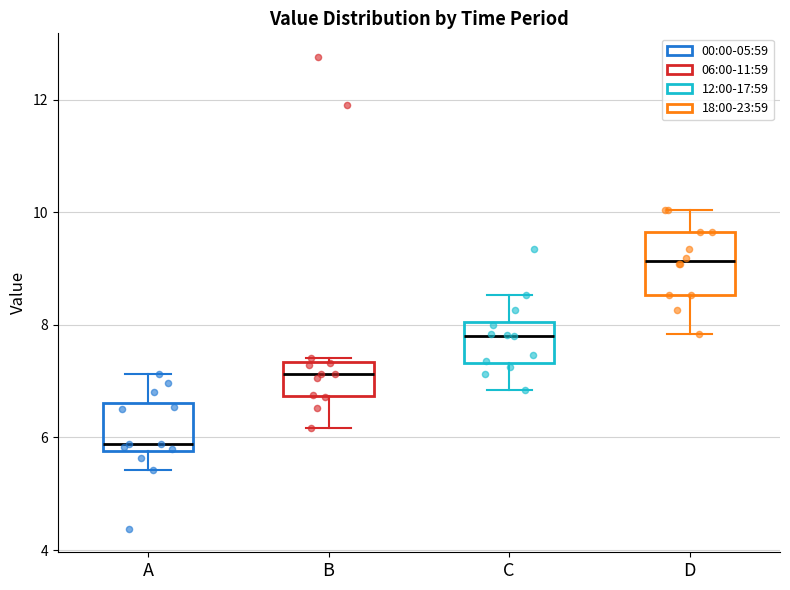

Where does the lower whisker of the box for B end on the y-axis? The values are not printed on the chart, so give them approximately, as read against the axis.

6.2